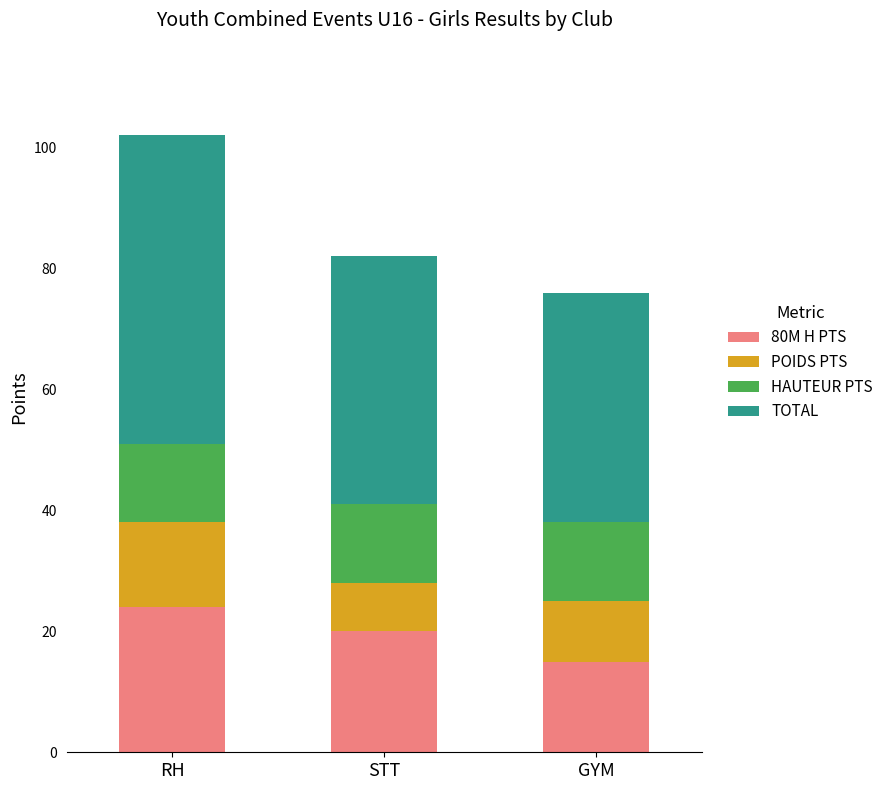

Reading left to right, list the values for the 80M H PTS series.

RH=24	STT=20	GYM=15